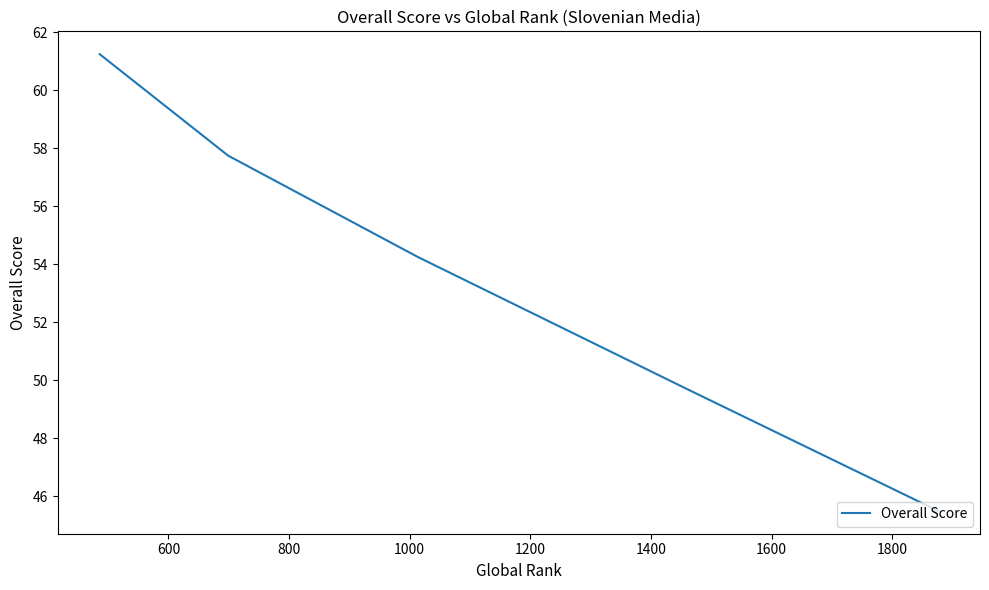

What is the sum of all values?

268.5